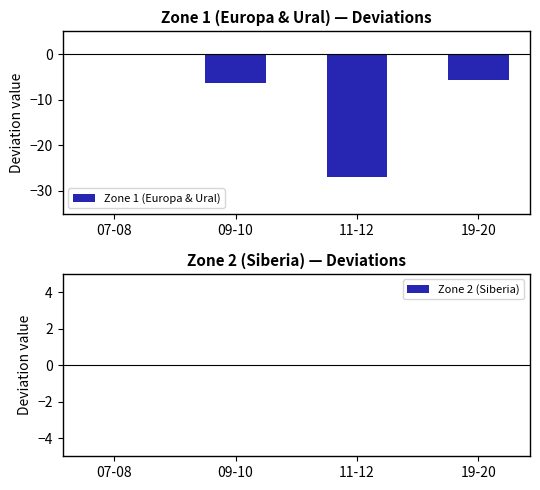

Which category has the highest value across all series?

07-08